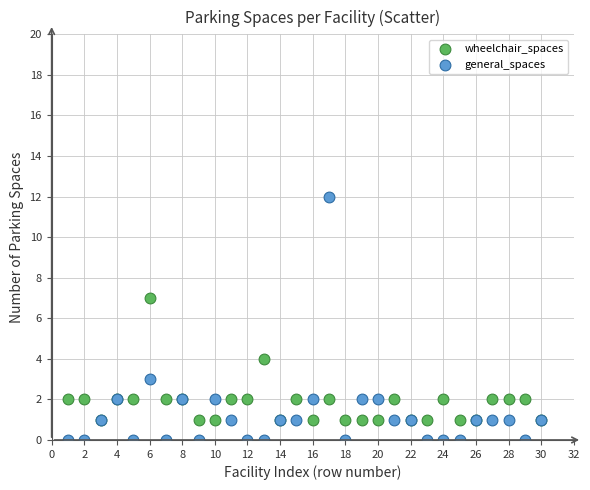

Which series reaches the minimum Y coordinate?

general_spaces